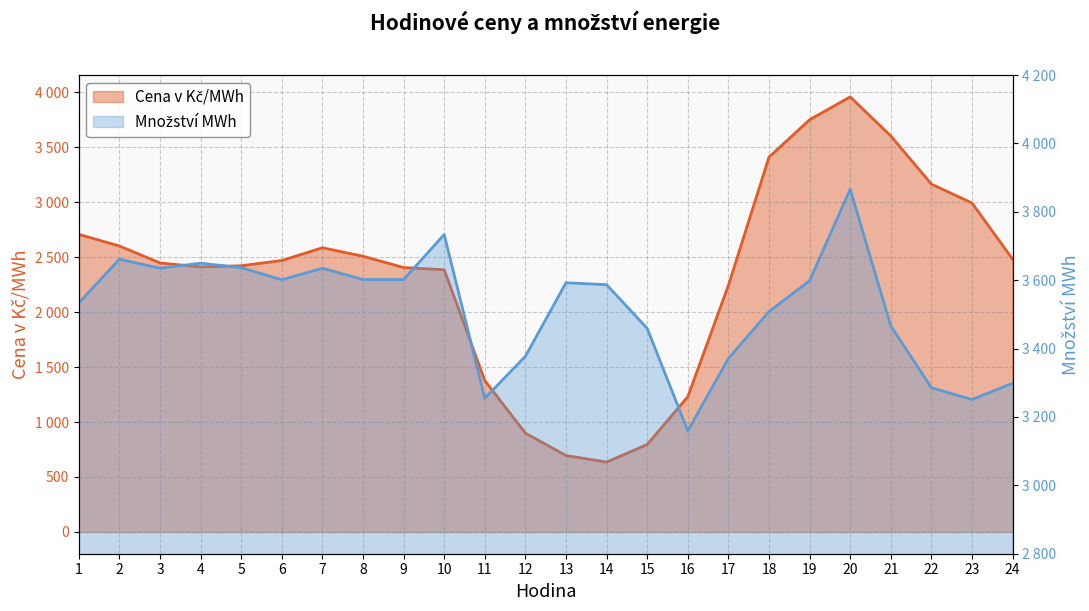

The Cena v Kč/MWh series shows 5221.8 at 21. True or false?

False